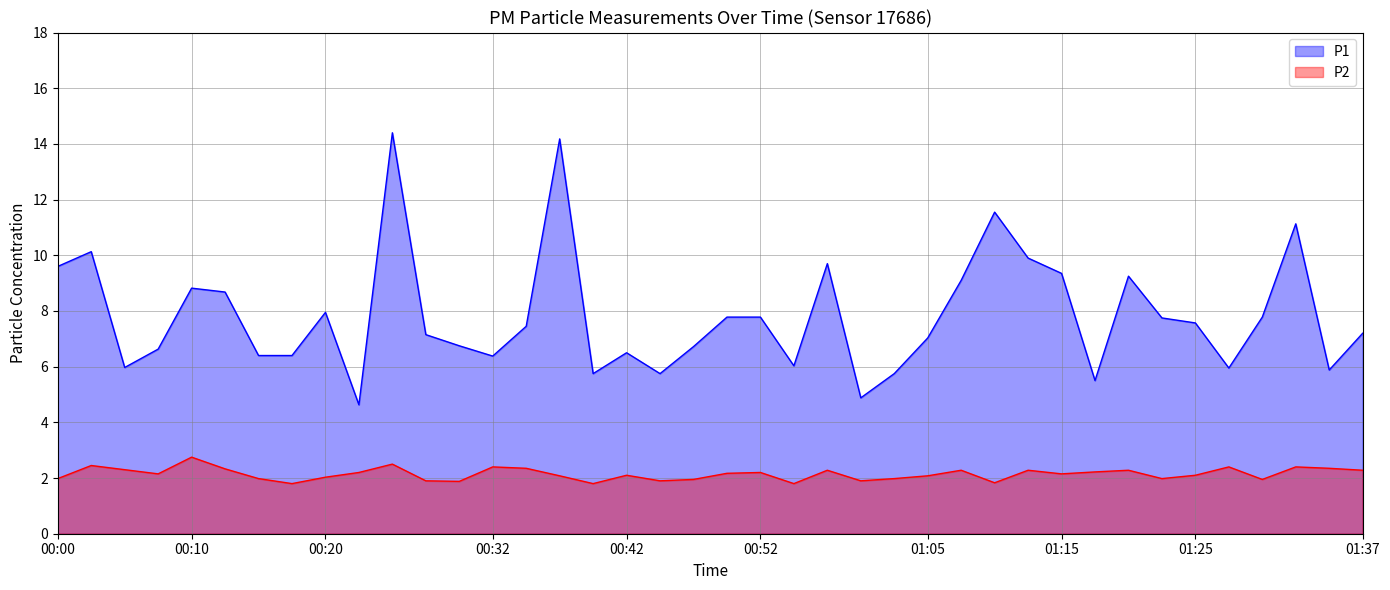

At how many categories does at least one series exceed 3?

40